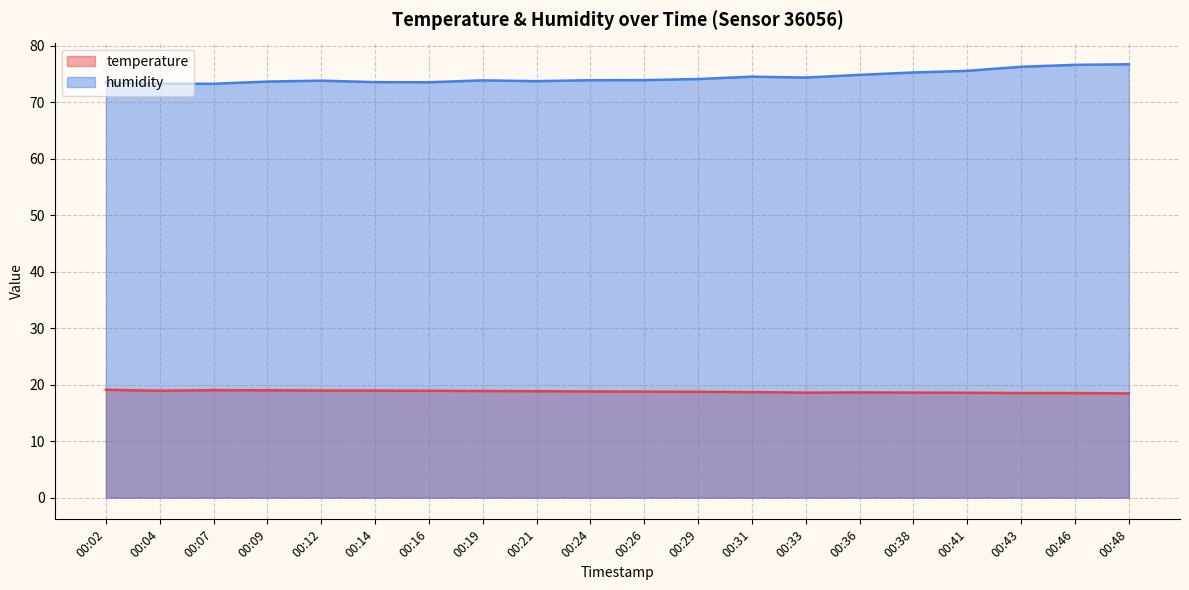

True or false: temperature and humidity intersect in this chart.

False